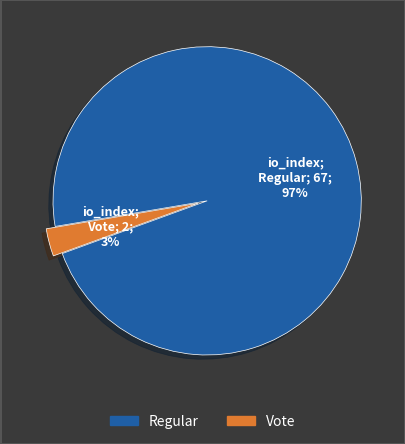

To the nearest percent, what is the average slice percentage?

50%